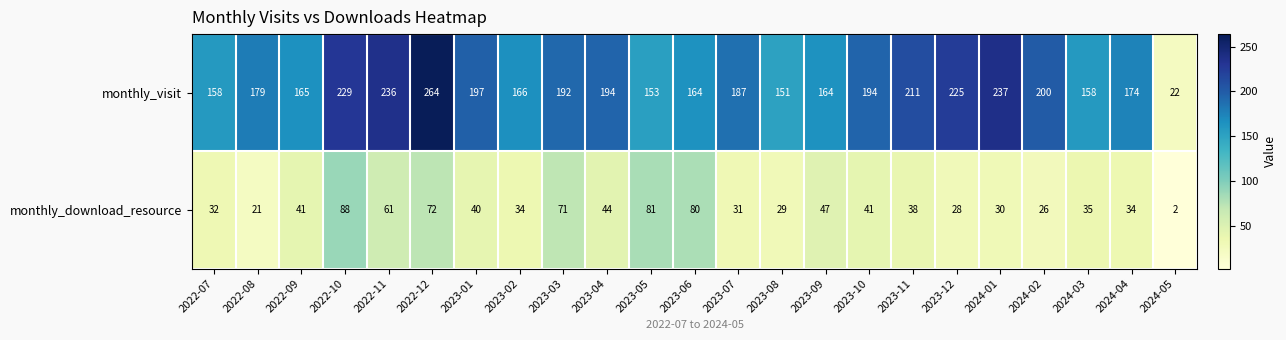

Which series changed the most between 2022-08 and 2024-02?

monthly_visit